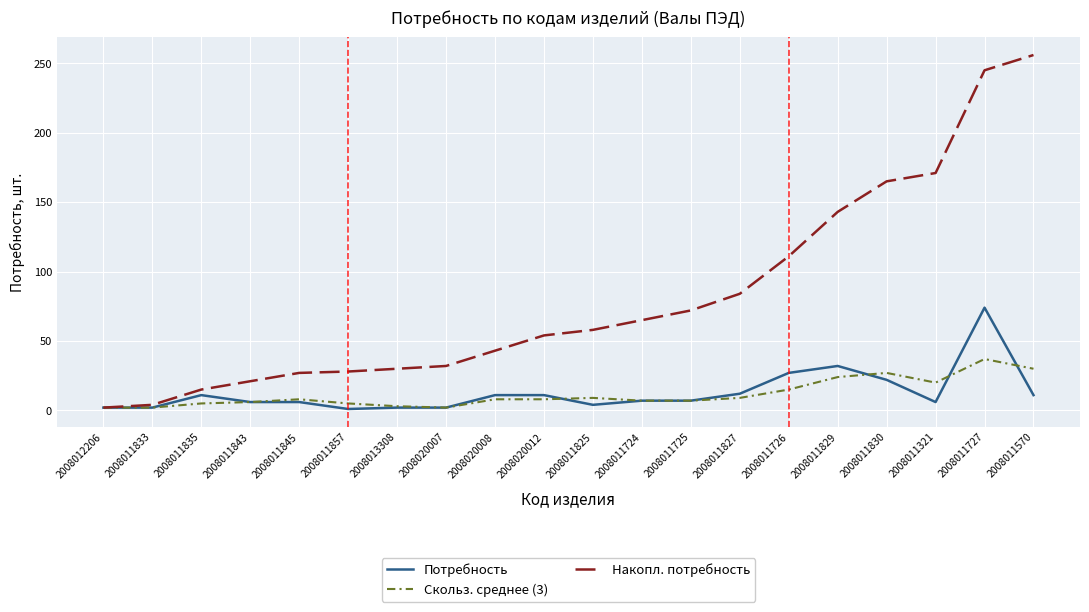

The Потребность series shows 1 at 2008011857. True or false?

True